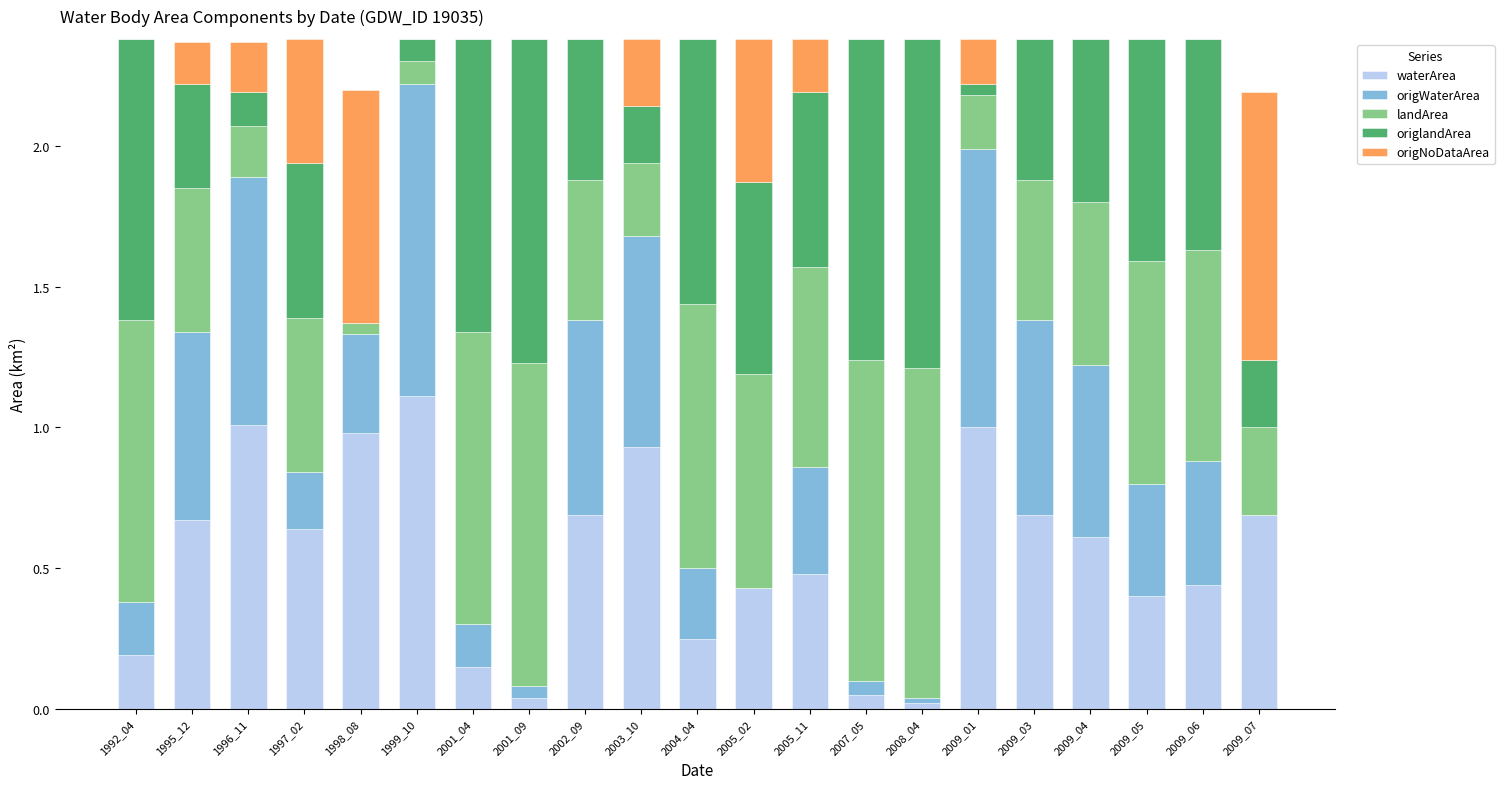

True or false: waterArea has a value of 0.4 at 1997_02.

False